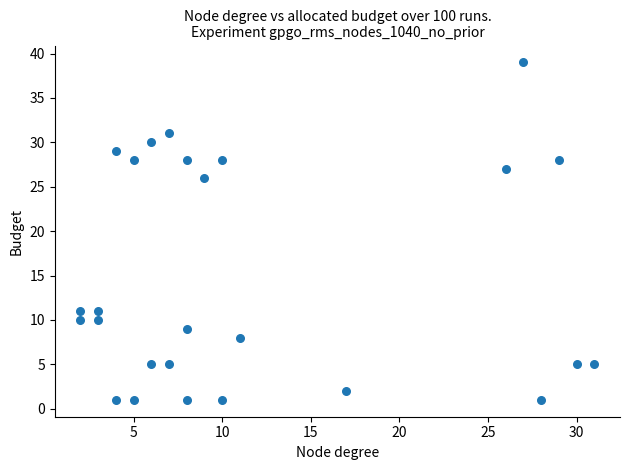

What is the range of X values (max minus min)?

29